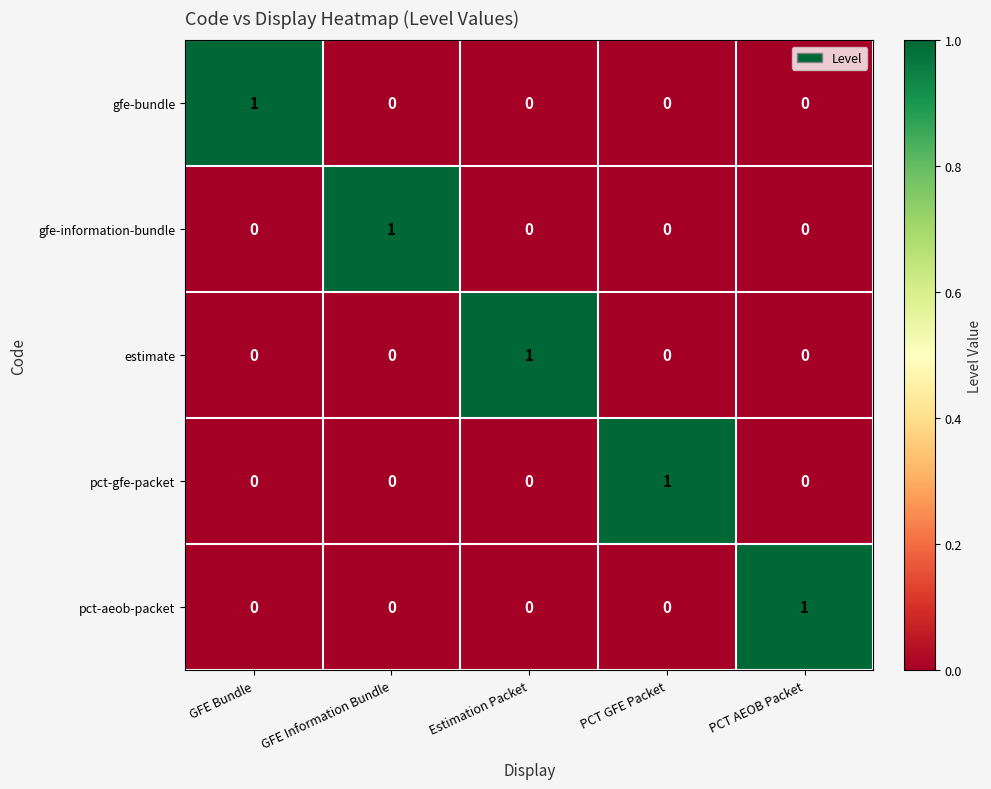

Reading left to right, what are all the values shown in this chart?

gfe-bundle: GFE Bundle=1	GFE Information Bundle=0	Estimation Packet=0	PCT GFE Packet=0	PCT AEOB Packet=0
gfe-information-bundle: GFE Bundle=0	GFE Information Bundle=1	Estimation Packet=0	PCT GFE Packet=0	PCT AEOB Packet=0
estimate: GFE Bundle=0	GFE Information Bundle=0	Estimation Packet=1	PCT GFE Packet=0	PCT AEOB Packet=0
pct-gfe-packet: GFE Bundle=0	GFE Information Bundle=0	Estimation Packet=0	PCT GFE Packet=1	PCT AEOB Packet=0
pct-aeob-packet: GFE Bundle=0	GFE Information Bundle=0	Estimation Packet=0	PCT GFE Packet=0	PCT AEOB Packet=1